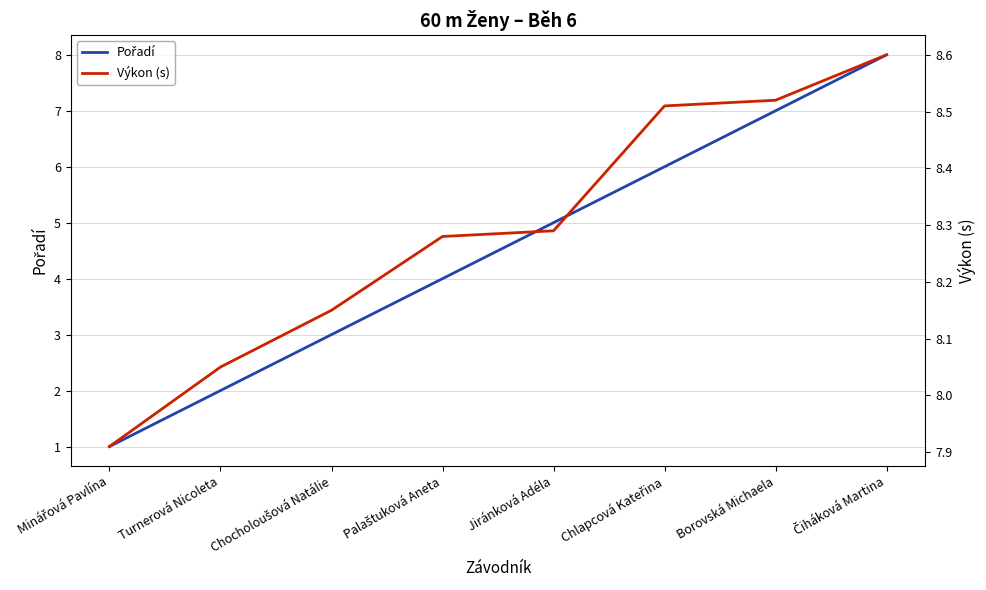

Reading left to right, what are all the values shown in this chart?

Pořadí: Minářová Pavlína=1.0	Turnerová Nicoleta=2.0	Chocholoušová Natálie=3.0	Palaštuková Aneta=4.0	Jiránková Adéla=5.0	Chlapcová Kateřina=6.0	Borovská Michaela=7.0	Čiháková Martina=8.0
Výkon (s): Minářová Pavlína=7.9	Turnerová Nicoleta=8.1	Chocholoušová Natálie=8.2	Palaštuková Aneta=8.3	Jiránková Adéla=8.3	Chlapcová Kateřina=8.5	Borovská Michaela=8.5	Čiháková Martina=8.6